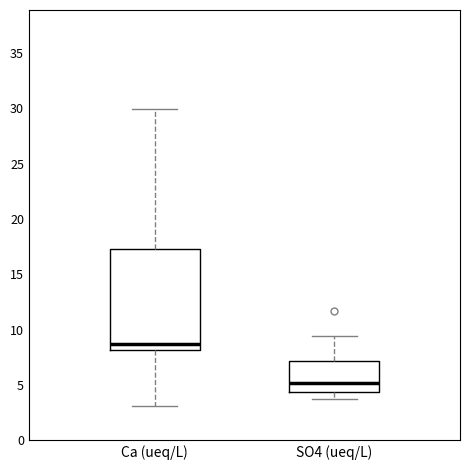

Reading left to right, read every box against the y-axis: the position of its median line, the range the box covers, and the ends of its whiskers. The values are not printed on the chart, so give them approximately, as read against the axis.

Ca (ueq/L): median 8.5, box 8.0 to 17.5, whiskers 3.0 to 30.0
SO4 (ueq/L): median 5.0, box 4.5 to 7.0, whiskers 3.5 to 9.5